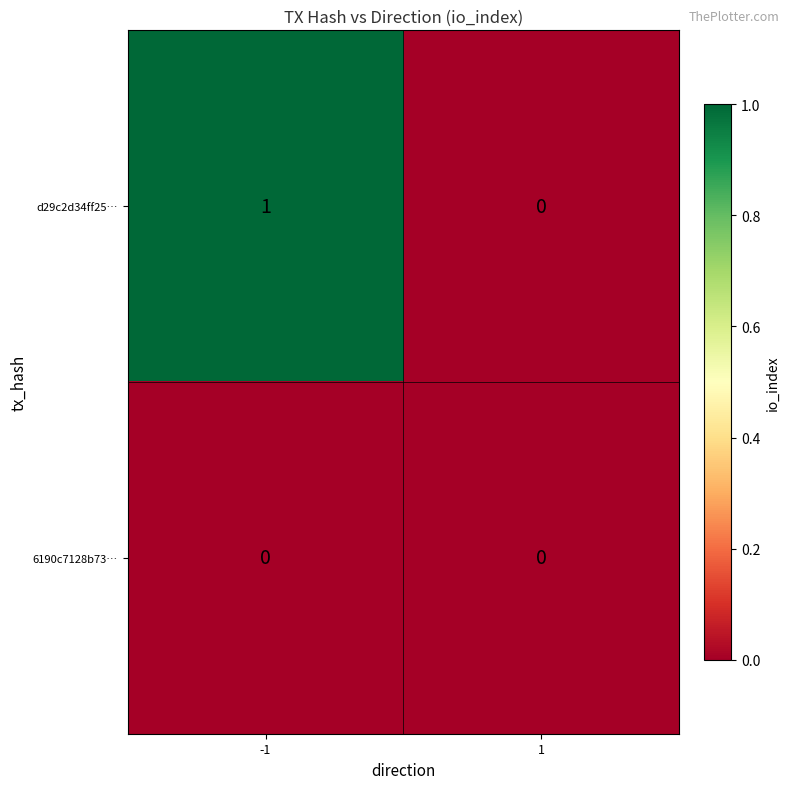

List the series in order of their peak value, highest first.

d29c2d34ff25…, 6190c7128b73…